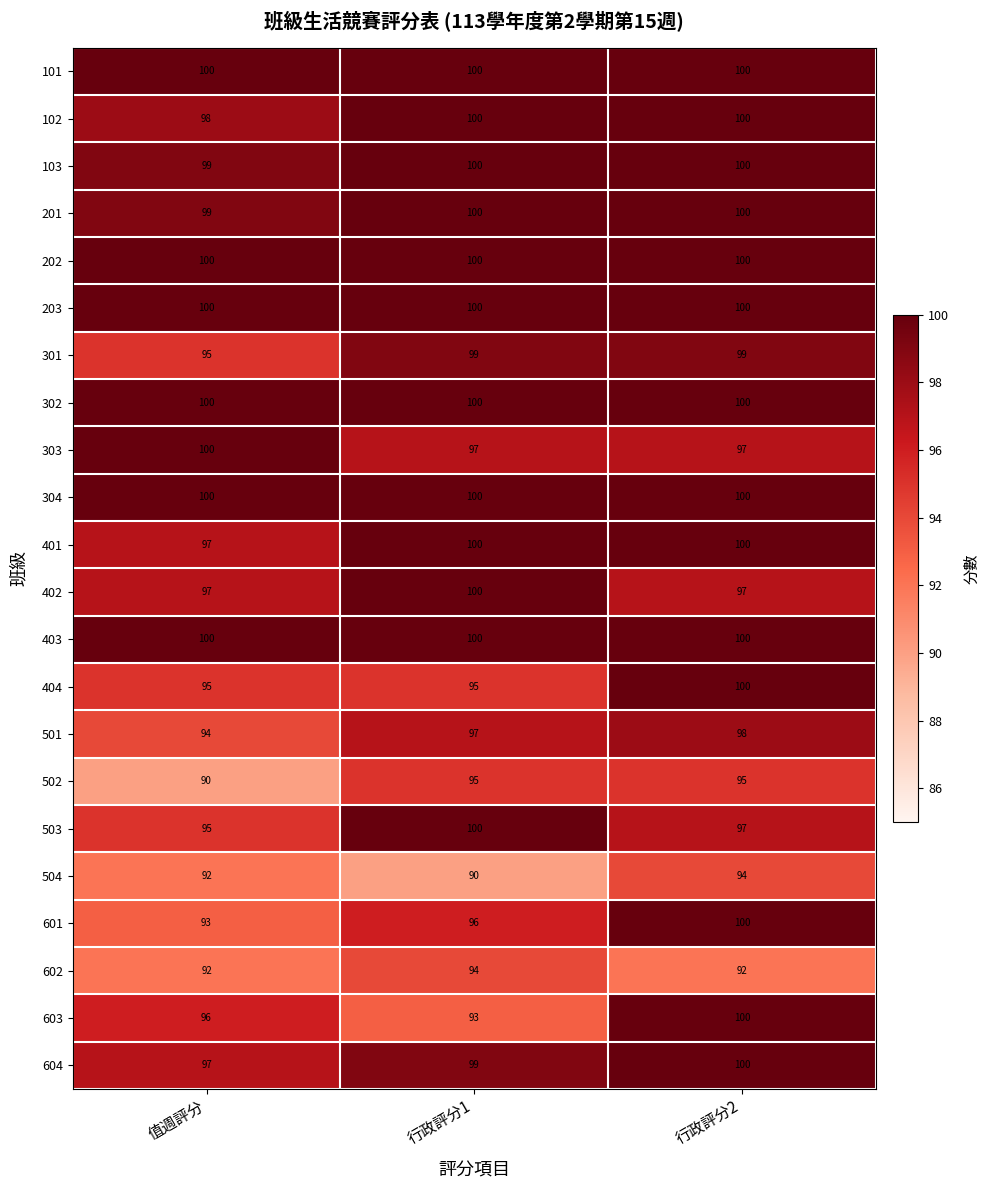

What is the sum of the 601 values at 行政評分2 and 值週評分?

193